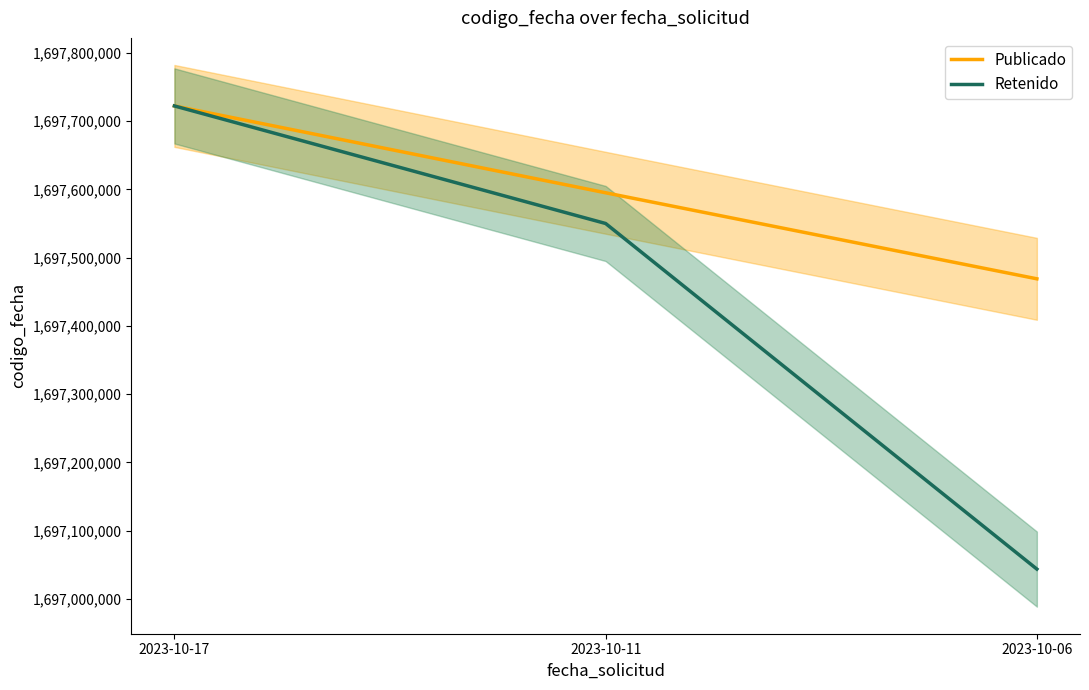

Does the chart have visible grid lines?

No